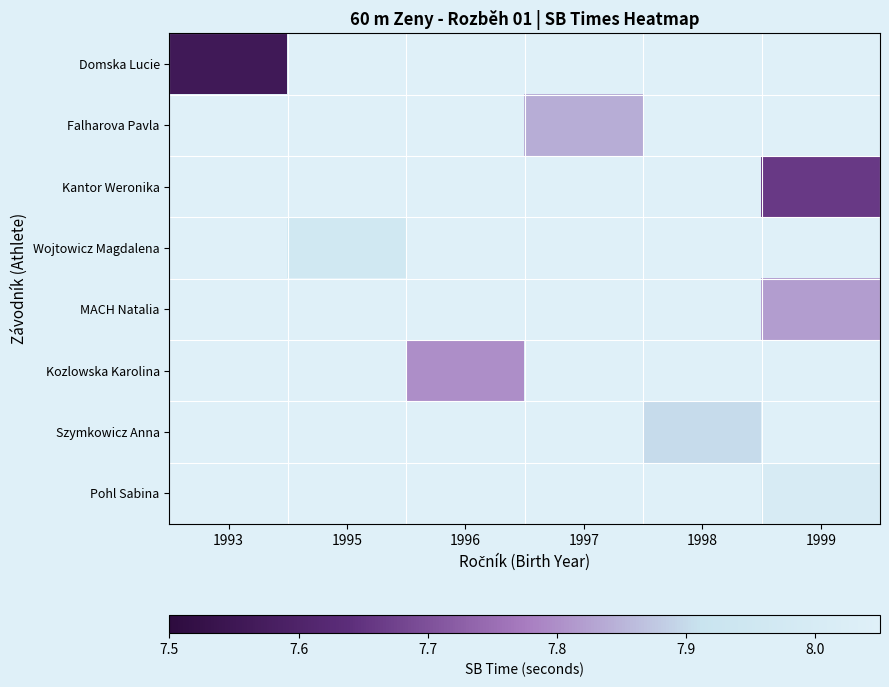

Is it true that Kozlowska Karolina equals 7.8 at 1996?

True